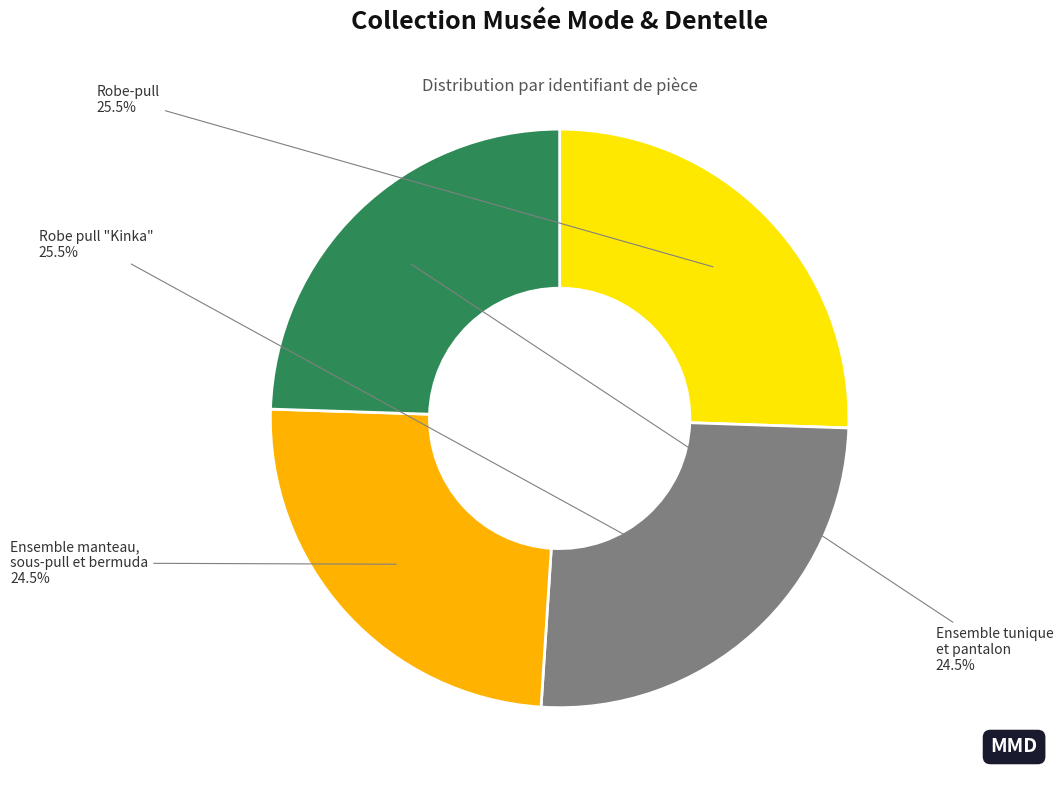

What is the ratio of the value at Robe-pull to the value at Ensemble manteau, sous-pull et bermuda?

1.0